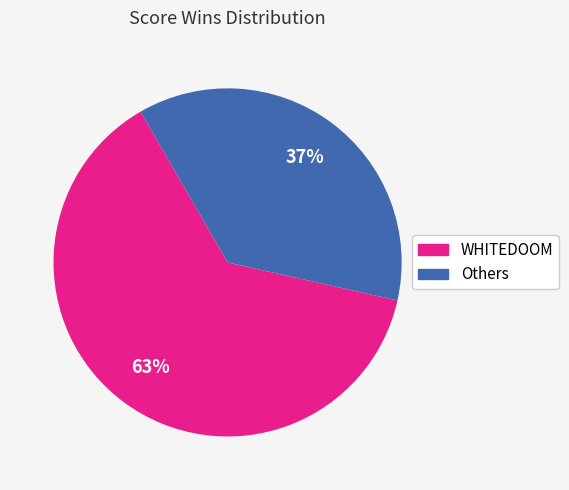

To the nearest percent, what is the average slice percentage?

50%